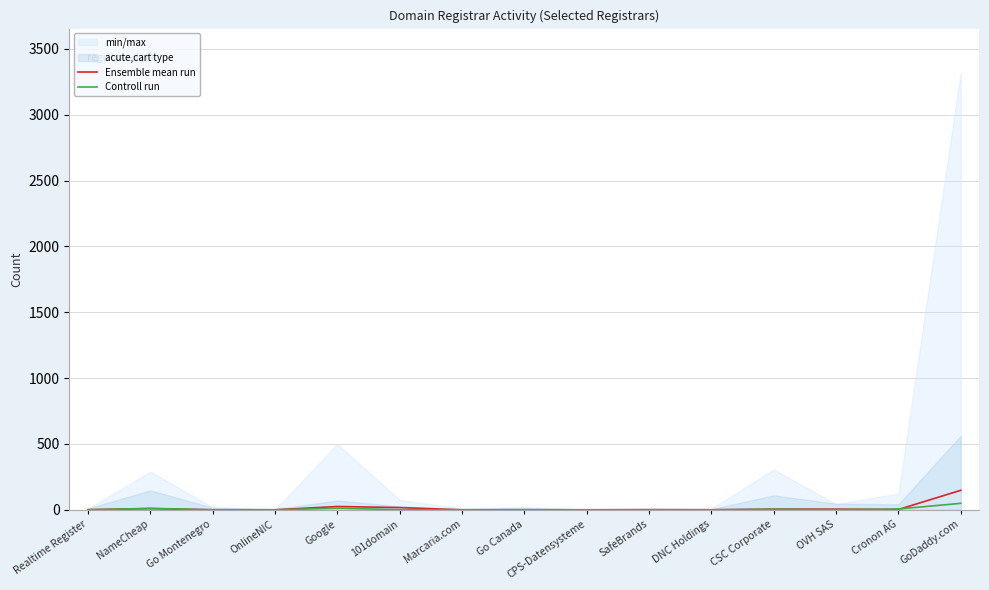

At which label does Ensemble mean run reach its minimum?

Go Montenegro